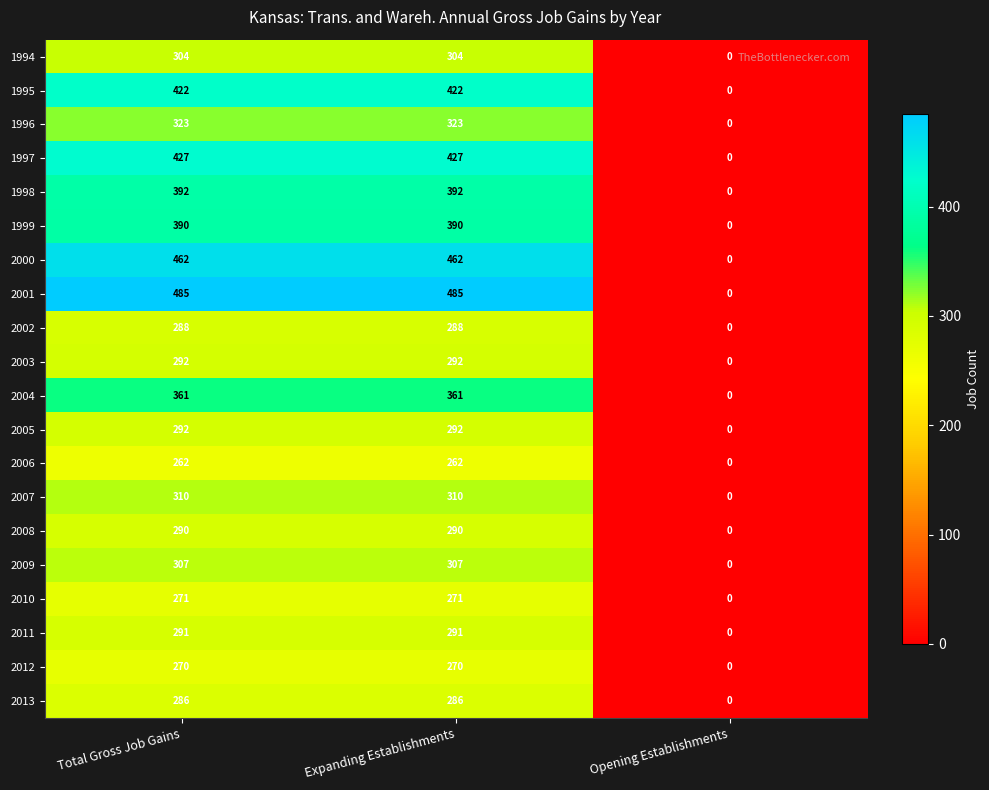

Which series has the largest range (max minus min)?

2001